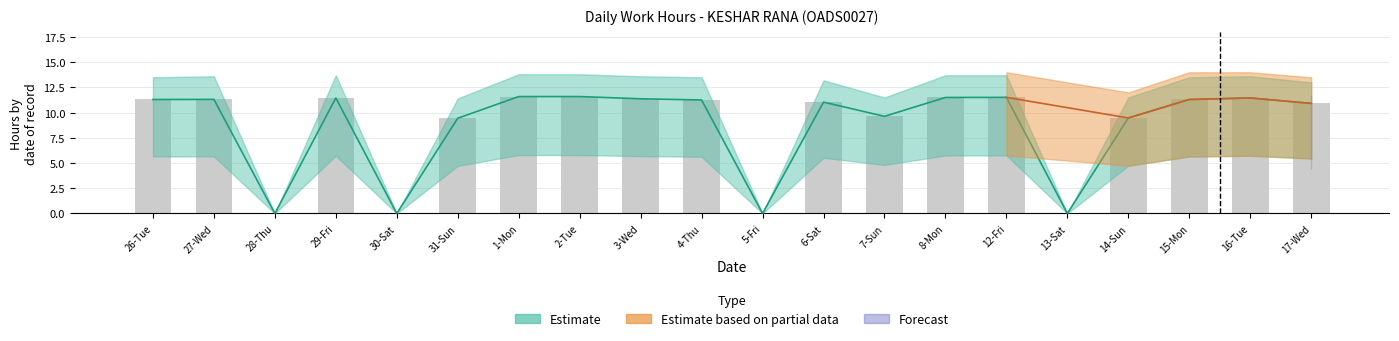

What is the label of the 14th bar from the right?

1-Mon